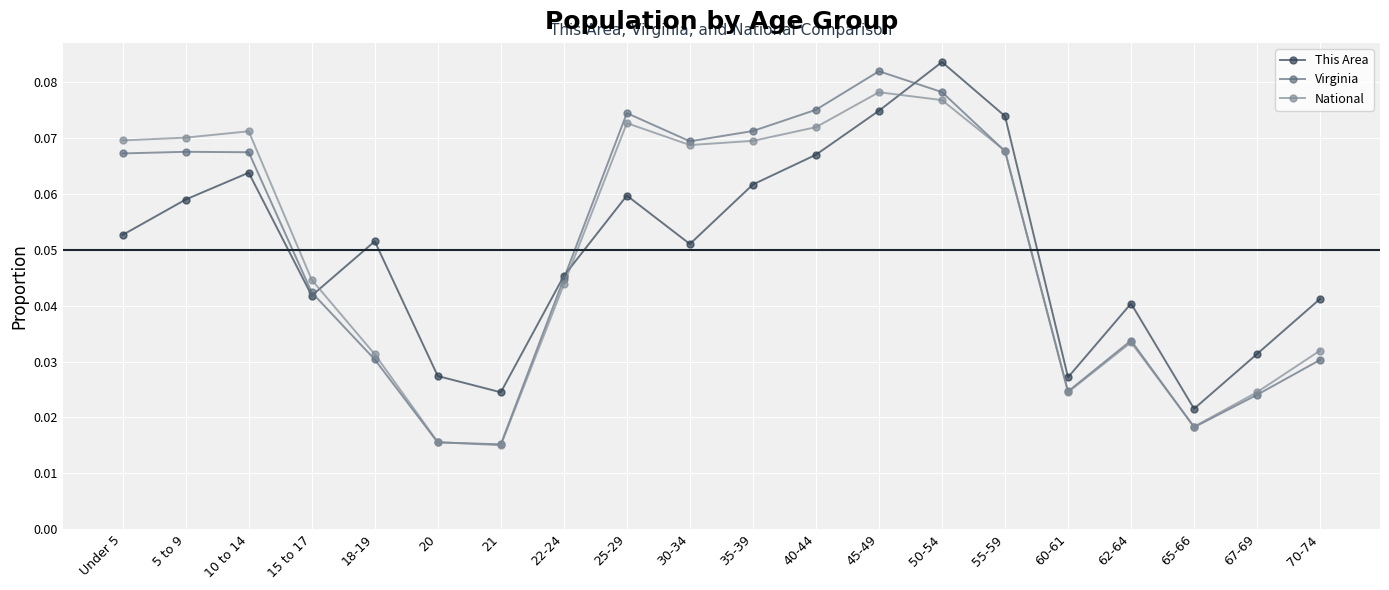

What are all the series names shown in the legend?

This Area, Virginia, National